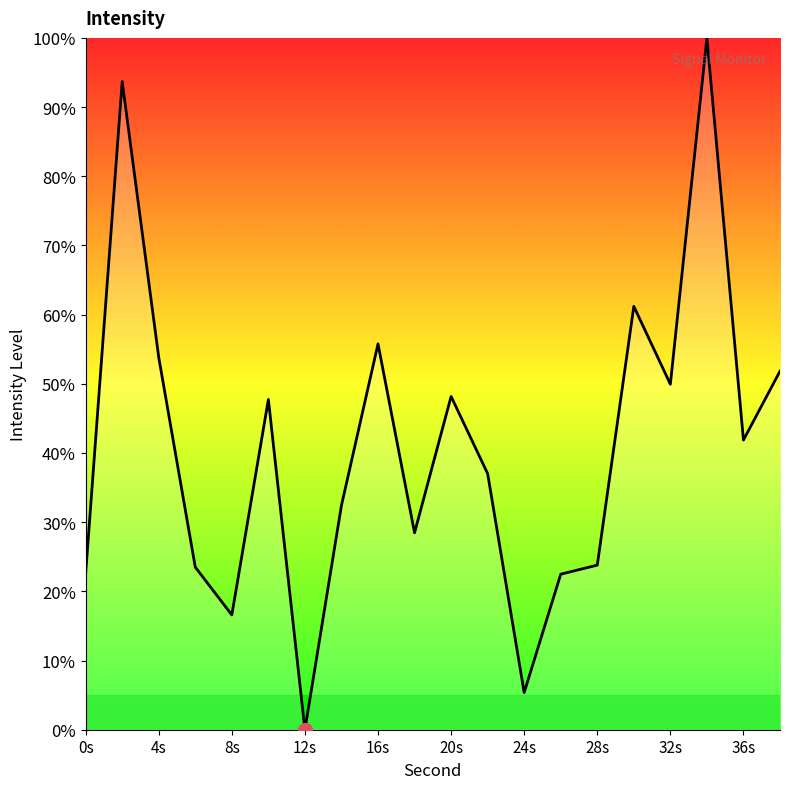

What is the difference between the maximum and minimum values?

100.0